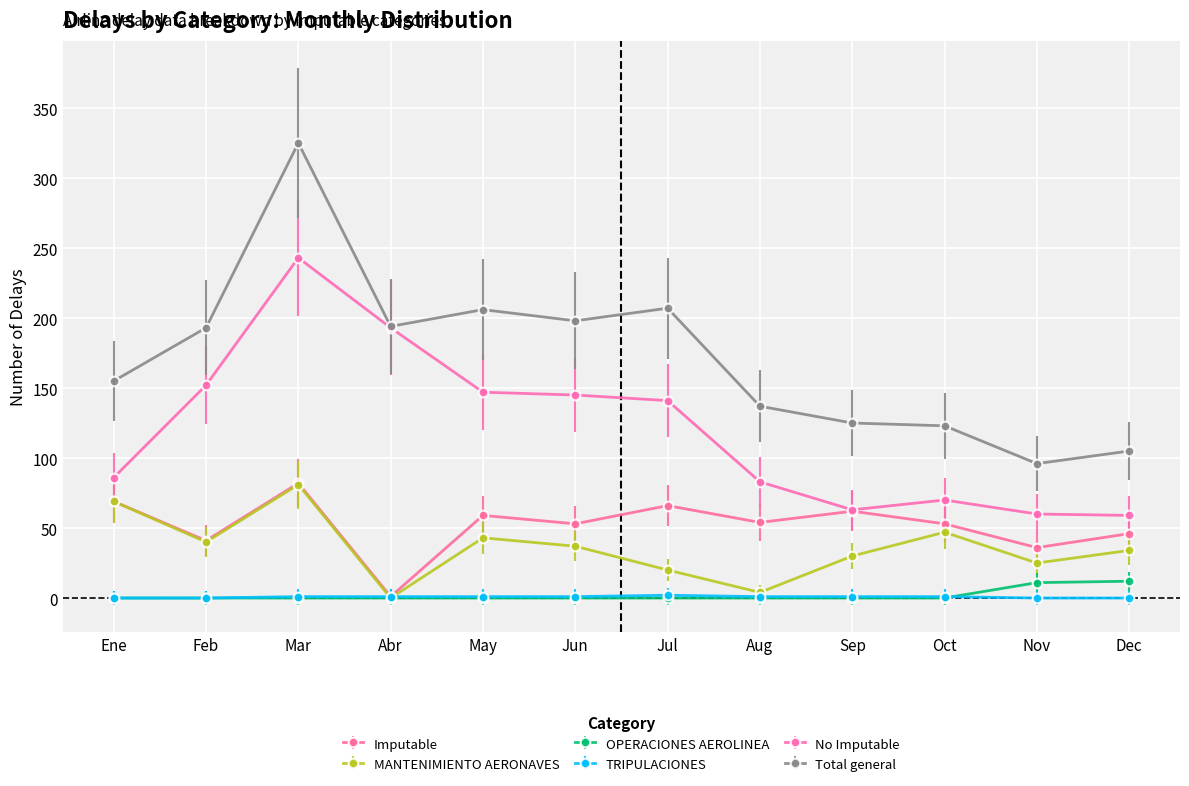

True or false: TRIPULACIONES and Total general cross at least once.

False